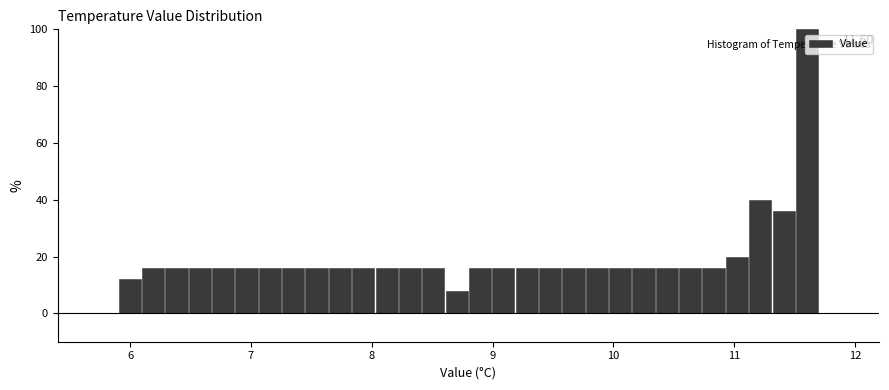

Read against the x-axis, roughly where is the centre of the tallest bar?

11.6